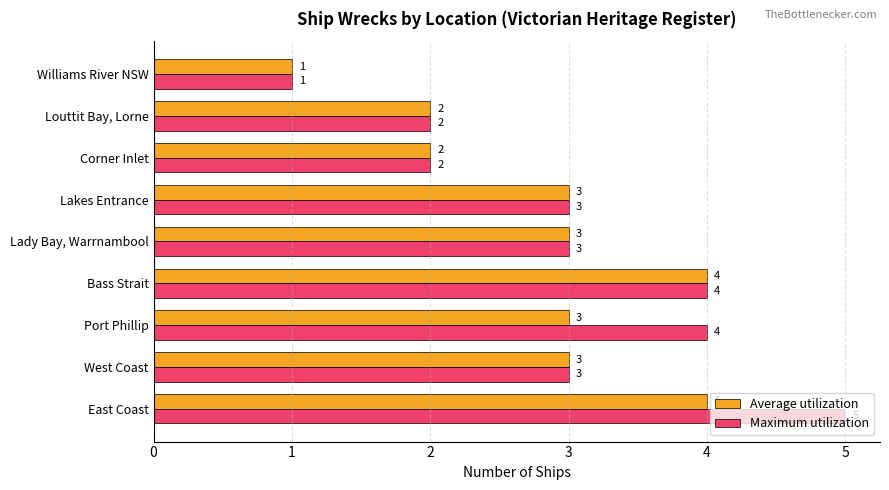

Which series has the largest range (max minus min)?

Maximum utilization